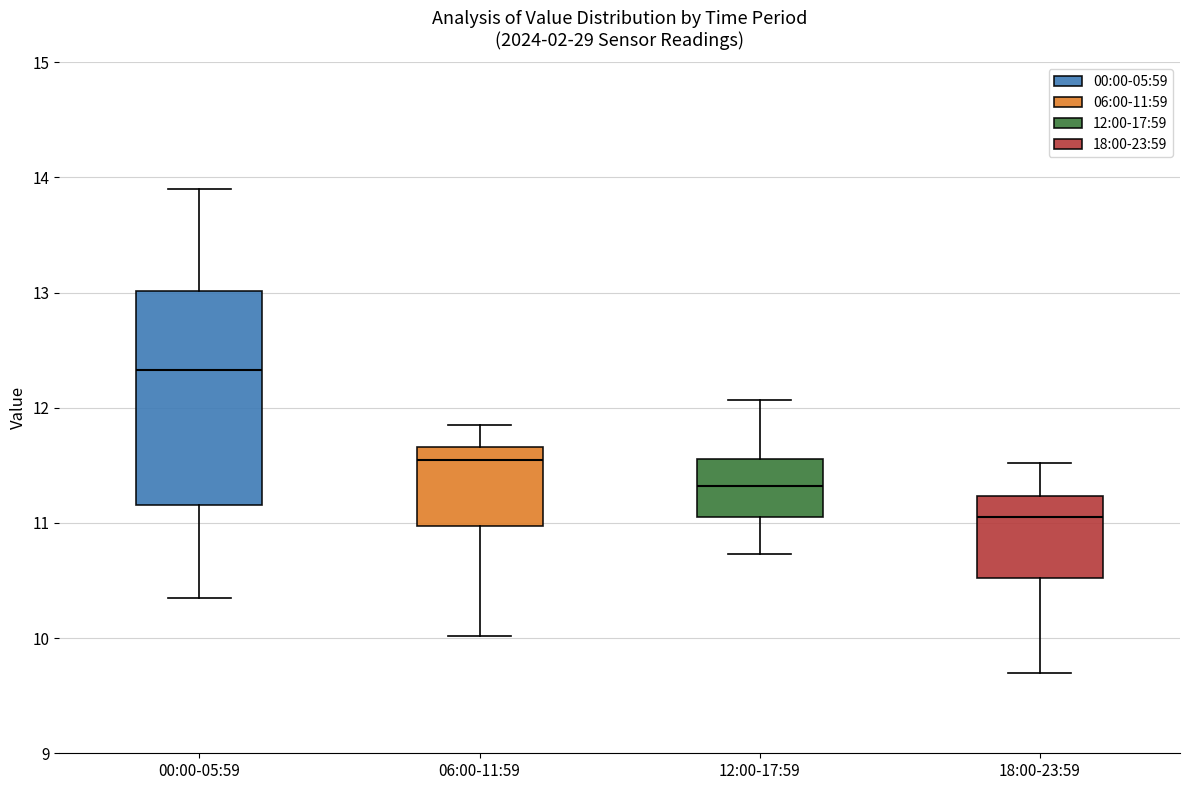

Which box has the highest median line?

00:00-05:59